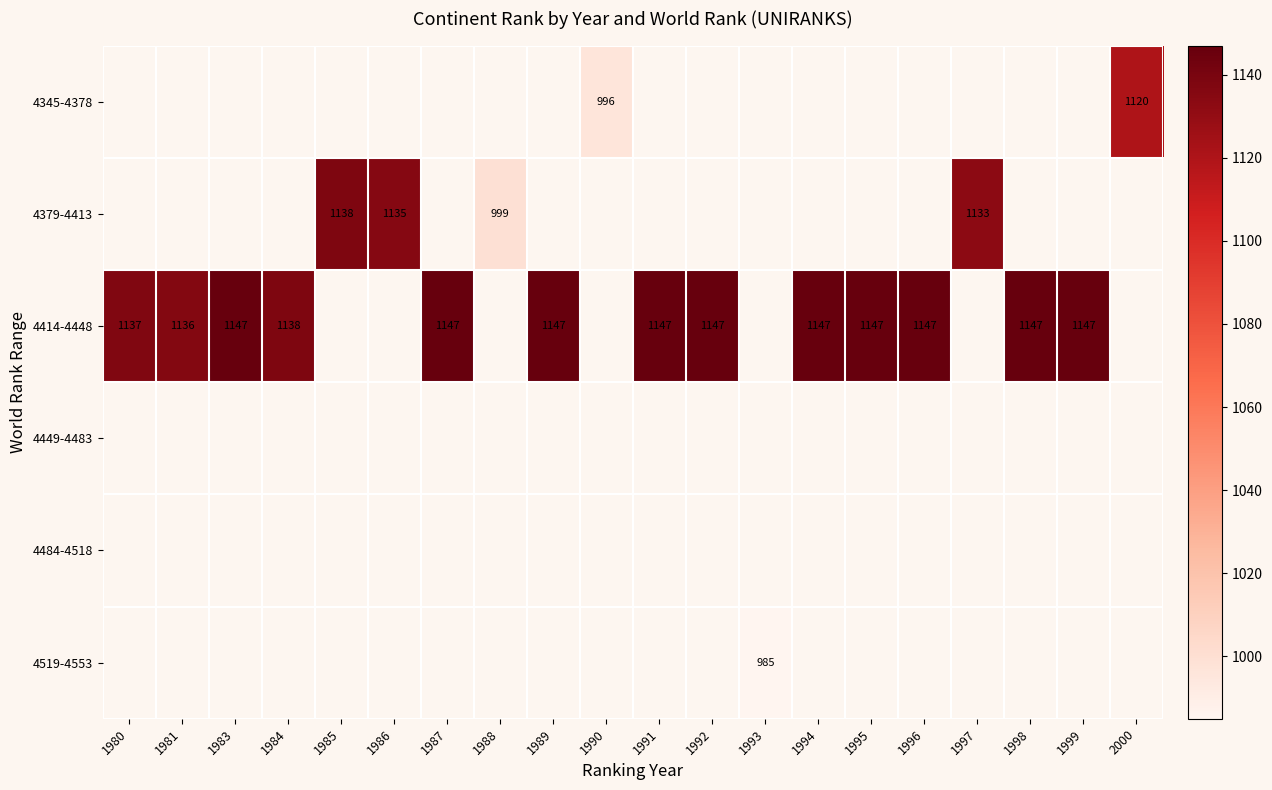

How many distinct data groups are displayed?

6